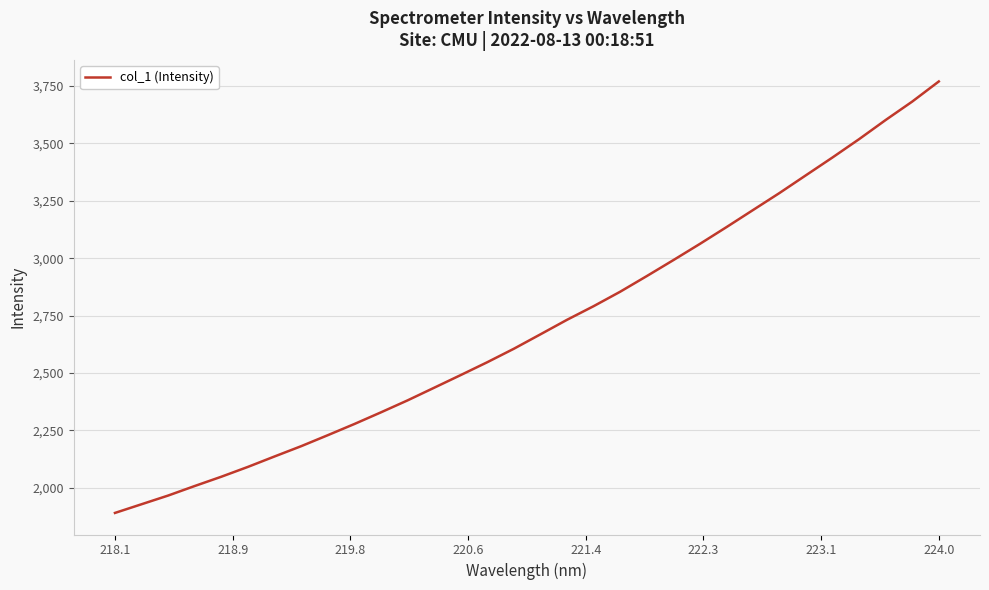

What is the greatest value displayed?

3770.1